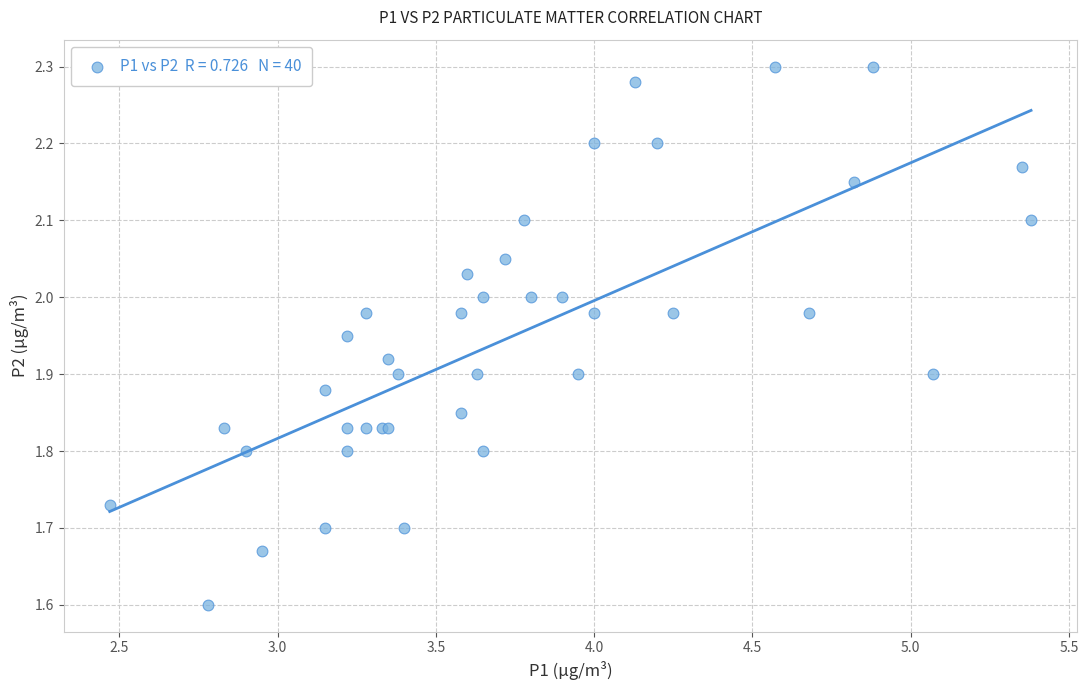

What Y value in the scatter plot is closest to 1?

1.6